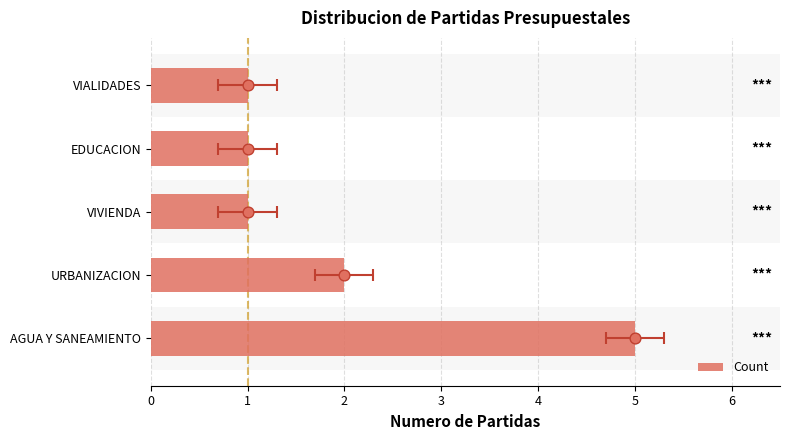

Which has a higher value, URBANIZACION or VIVIENDA?

URBANIZACION